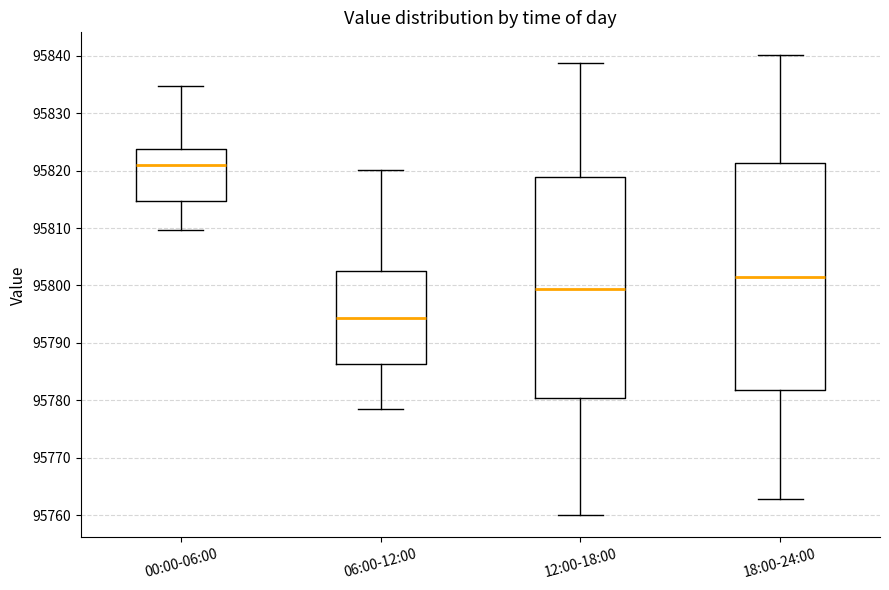

Where does the lower whisker of the box for 12:00-18:00 end on the y-axis? The values are not printed on the chart, so give them approximately, as read against the axis.

95760